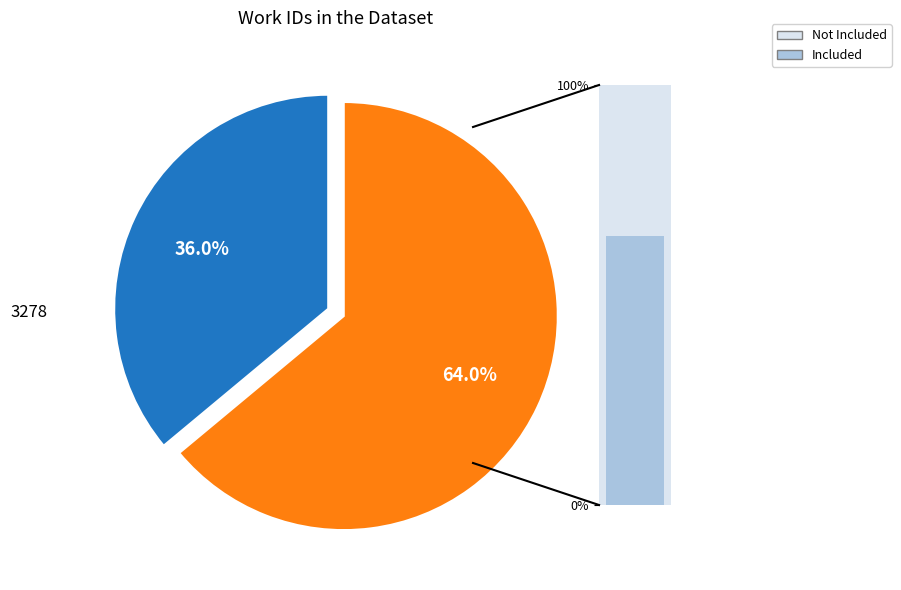

Which category has the smallest portion of the pie?

3278